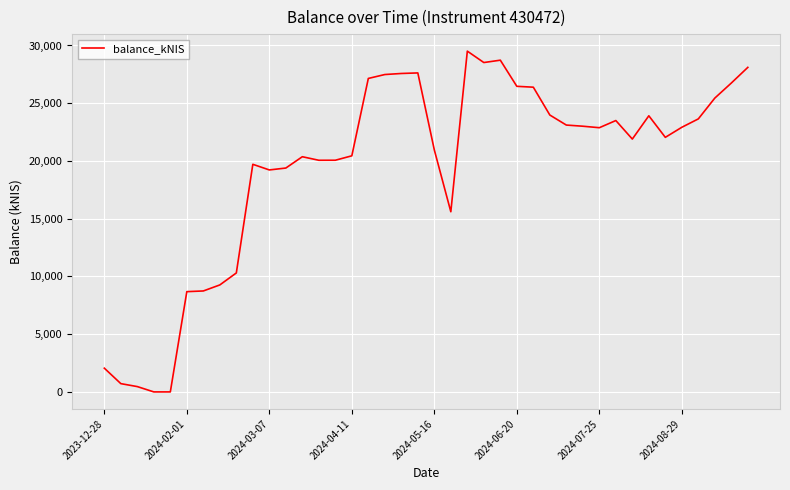

What is the difference between the maximum and minimum values?

29510.1